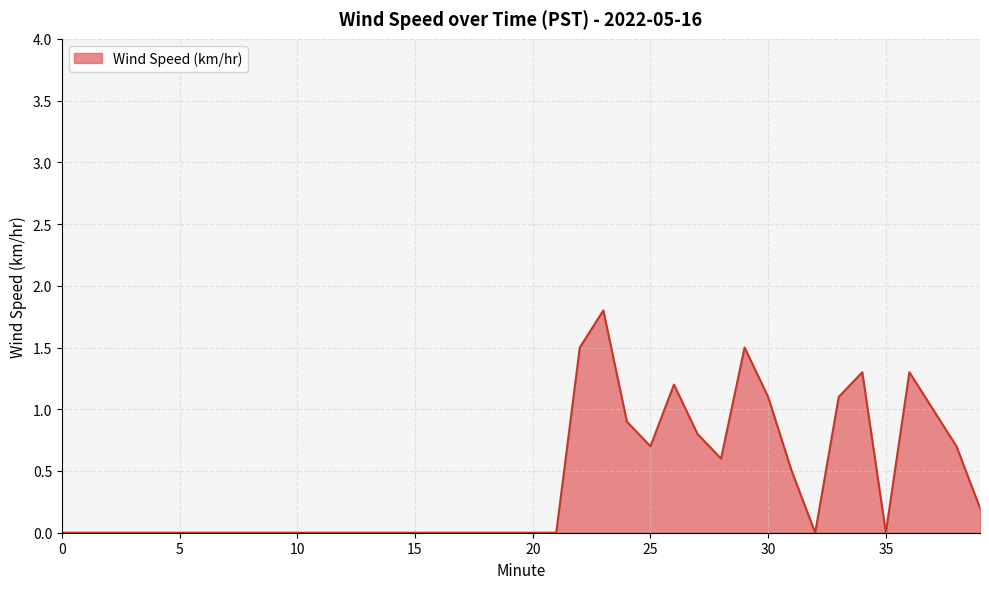

How many lines are shown in the chart?

1